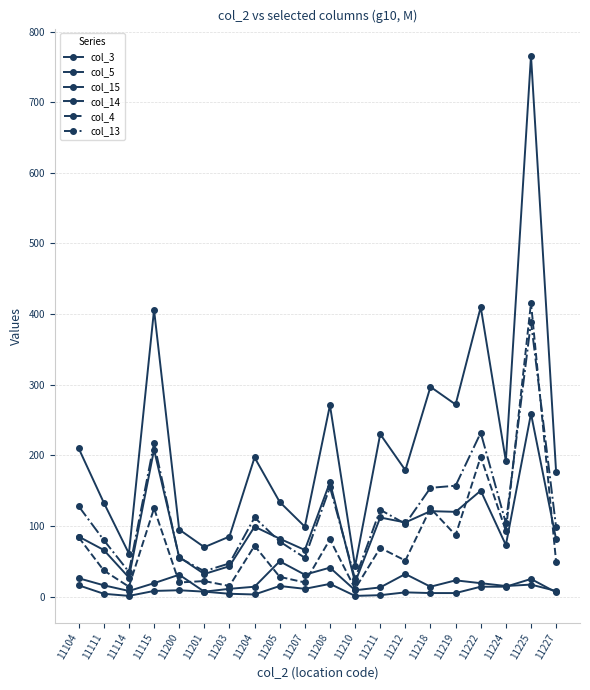

How many lines are shown in the chart?

6